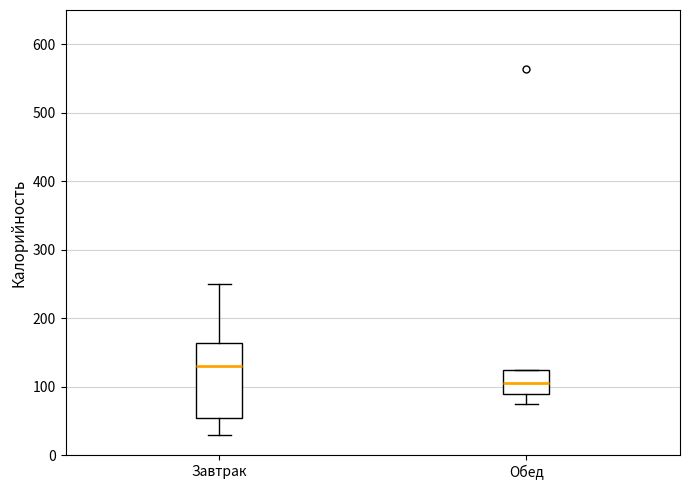

Reading left to right, transcribe this box plot: for each box, give where its median line is, the range the box spans, and where its two whiskers end, as read against the y-axis. The values are not printed on the chart, so give them approximately, as read against the axis.

Завтрак: median 130, box 60 to 160, whiskers 30 to 250
Обед: median 110, box 90 to 120, whiskers 80 to 120